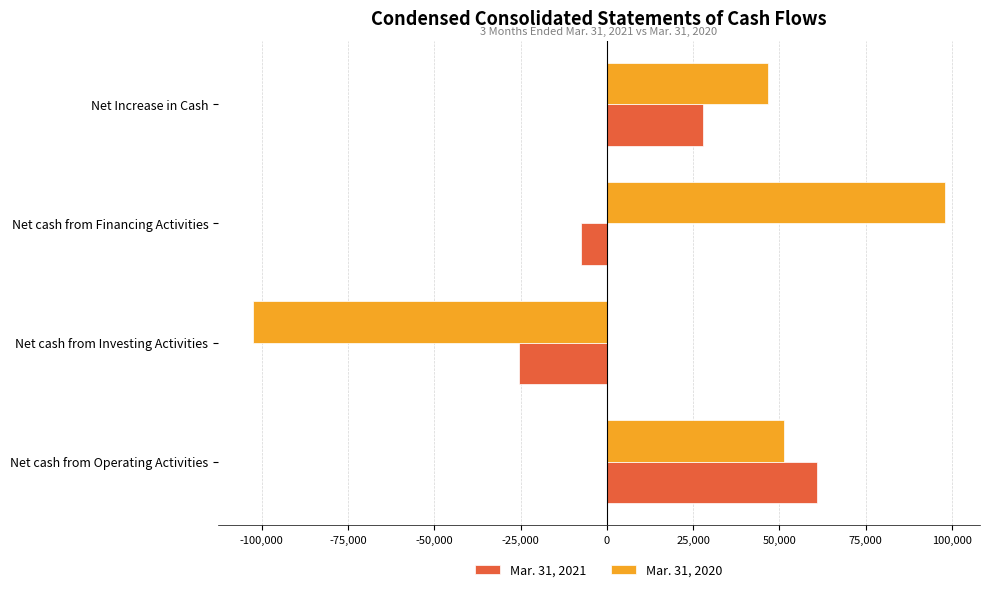

How many data points does each series have?

4